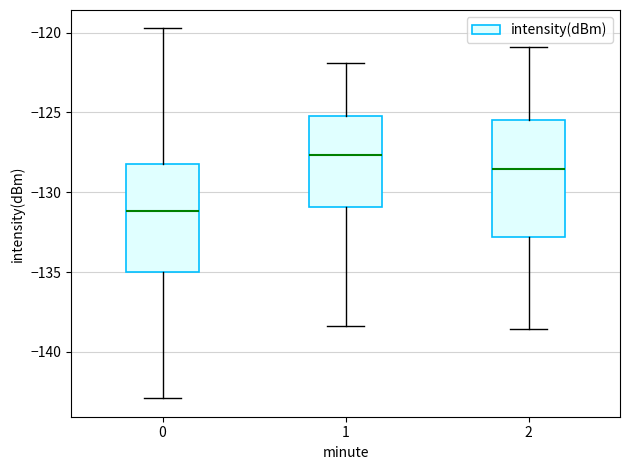

Reading left to right, read every box against the y-axis: the position of its median line, the range the box covers, and the ends of its whiskers. The values are not printed on the chart, so give them approximately, as read against the axis.

0: median -131.0, box -135.0 to -128.0, whiskers -143.0 to -119.5
1: median -127.5, box -131.0 to -125.0, whiskers -138.5 to -122.0
2: median -128.5, box -133.0 to -125.5, whiskers -138.5 to -121.0